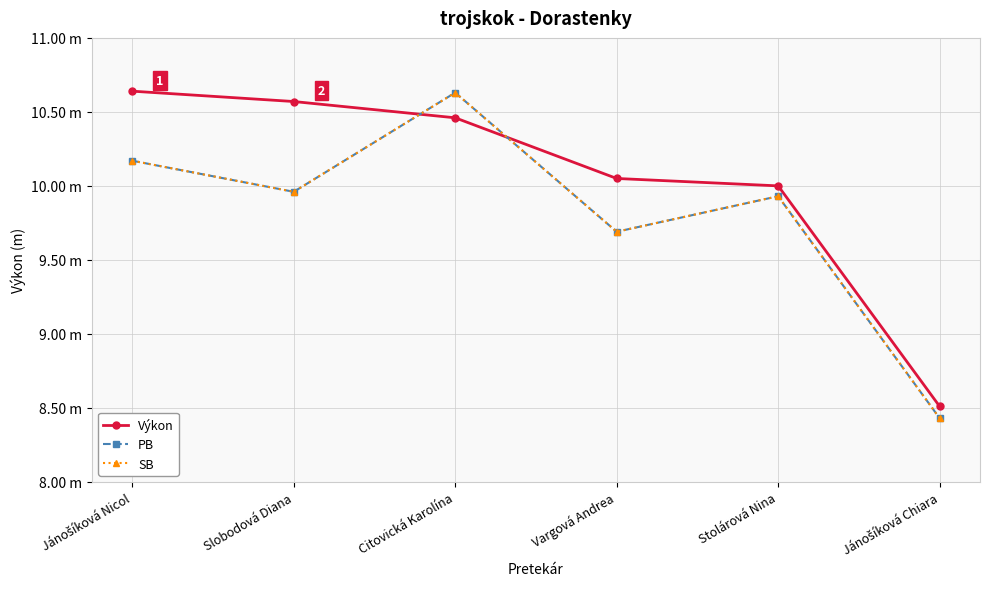

At which label does PB first exceed 9?

Jánošíková Nicol